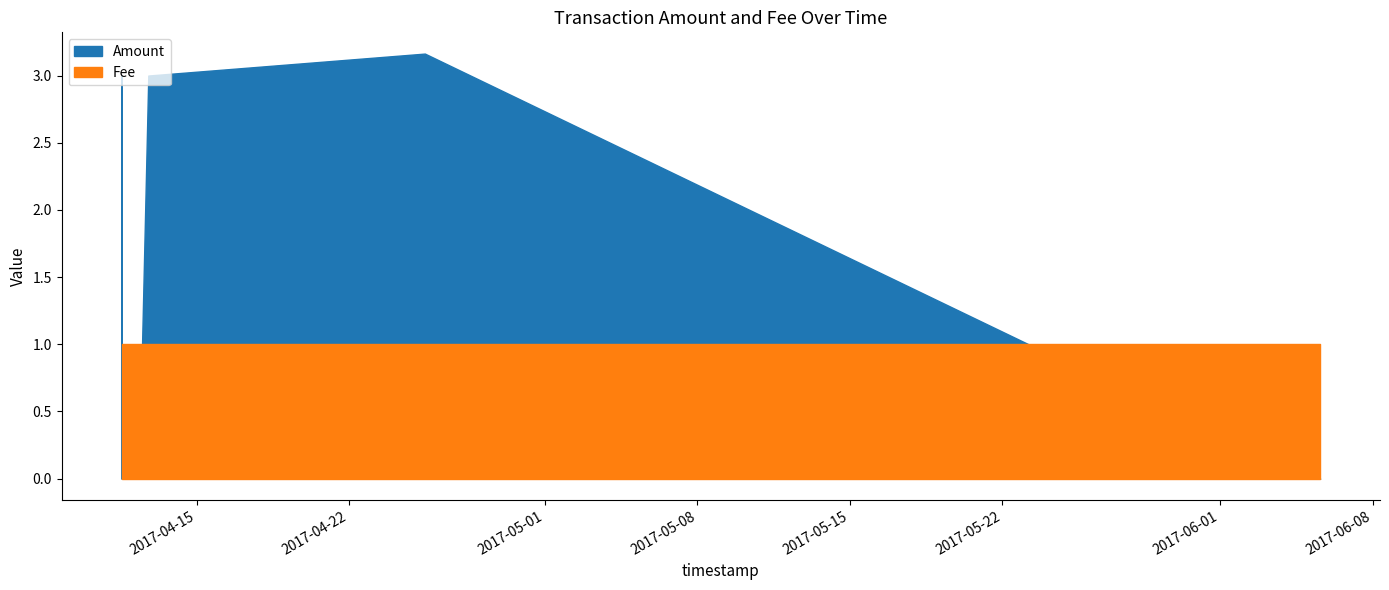

Reading right to left, what are all the values shown in this chart?

Amount: 2017-06-05 14:12:19=0.0	2017-06-05 00:28:28=0.0	2017-04-25 11:31:34=3.2	2017-04-12 18:43:01=3.0	2017-04-12 08:24:07=0.0	2017-04-11 13:34:32=0.0	2017-04-11 13:15:47=3.0
Fee: 2017-06-05 14:12:19=1.0	2017-06-05 00:28:28=1.0	2017-04-25 11:31:34=1.0	2017-04-12 18:43:01=1.0	2017-04-12 08:24:07=1.0	2017-04-11 13:34:32=1.0	2017-04-11 13:15:47=1.0